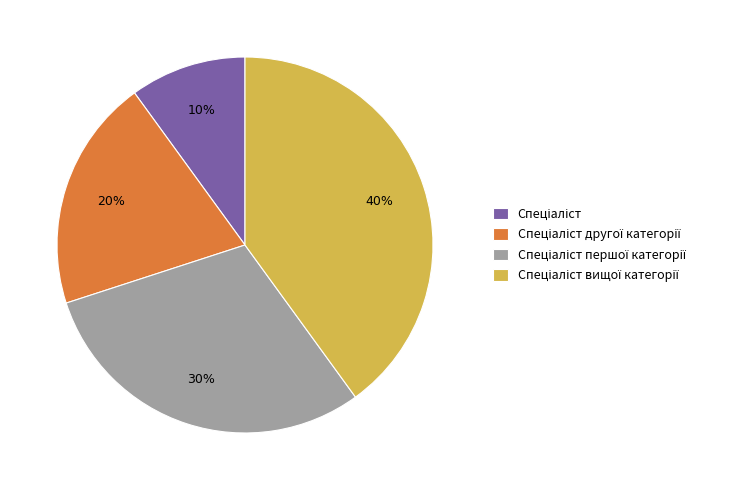

To the nearest percent, what is the difference between the largest and smallest slice percentages?

30%